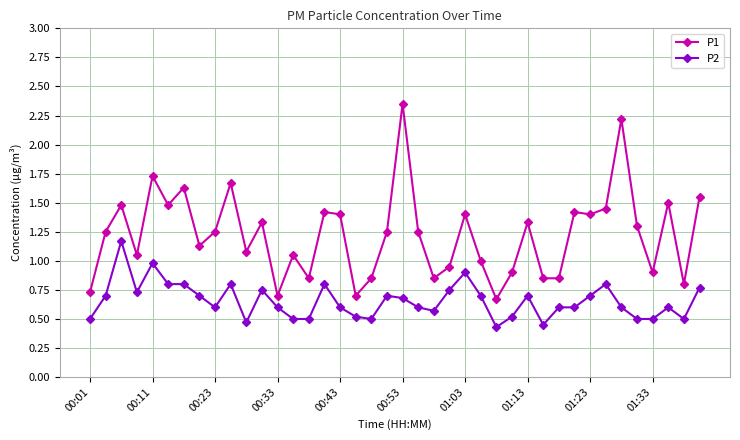

True or false: P1 and P2 intersect in this chart.

False